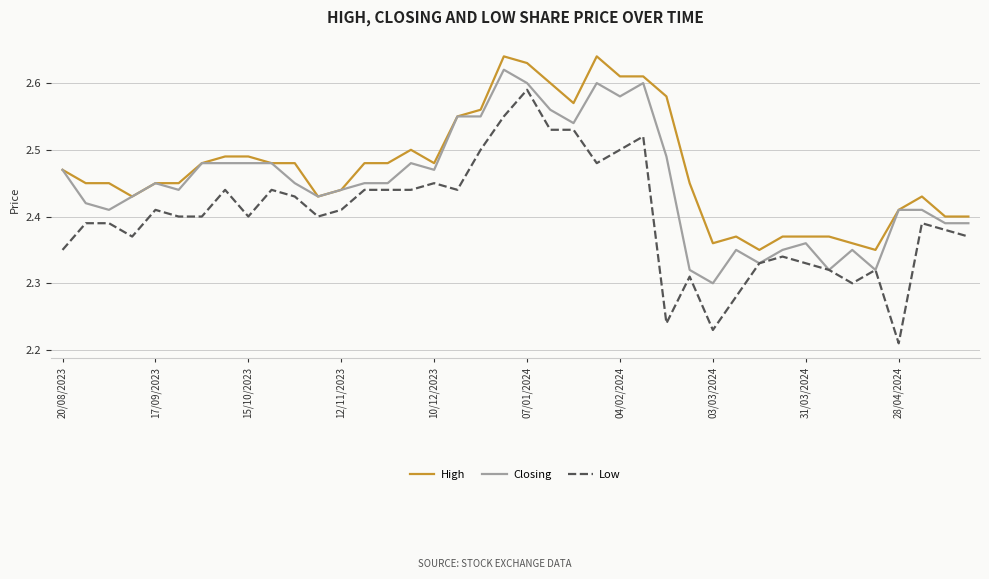

Which series has the largest range (max minus min)?

Low